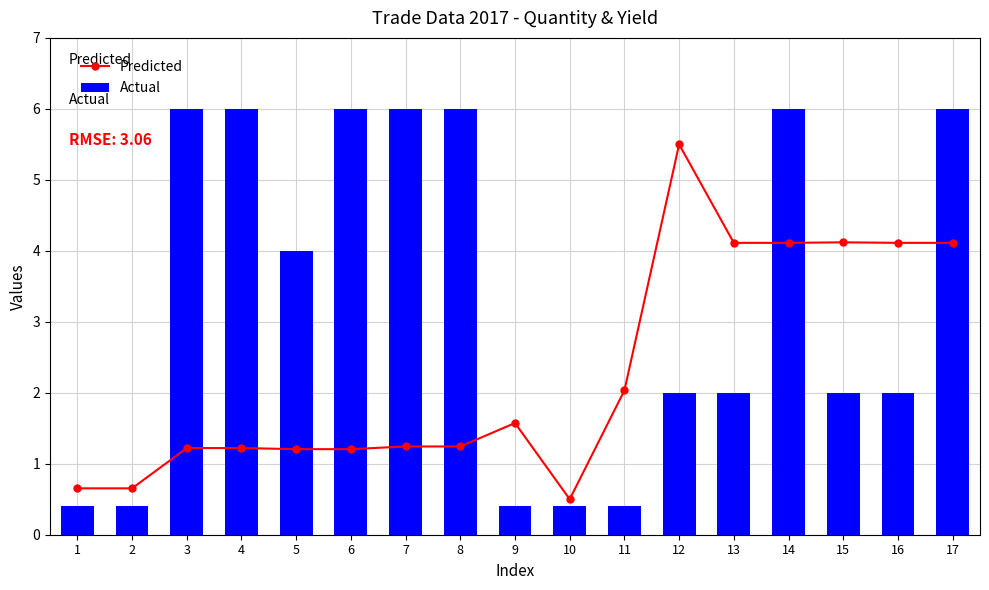

Reading left to right, what are all the values shown in this chart?

Predicted: 1=0.7	2=0.7	3=1.2	4=1.2	5=1.2	6=1.2	7=1.2	8=1.2	9=1.6	10=0.5	11=2.0	12=5.5	13=4.1	14=4.1	15=4.1	16=4.1	17=4.1
Actual: 1=0.4	2=0.4	3=6.0	4=6.0	5=4.0	6=6.0	7=6.0	8=6.0	9=0.4	10=0.4	11=0.4	12=2.0	13=2.0	14=6.0	15=2.0	16=2.0	17=6.0